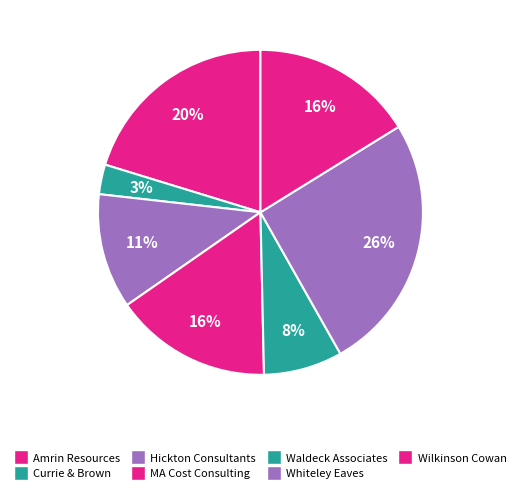

Count the number of slices in the pie.

7